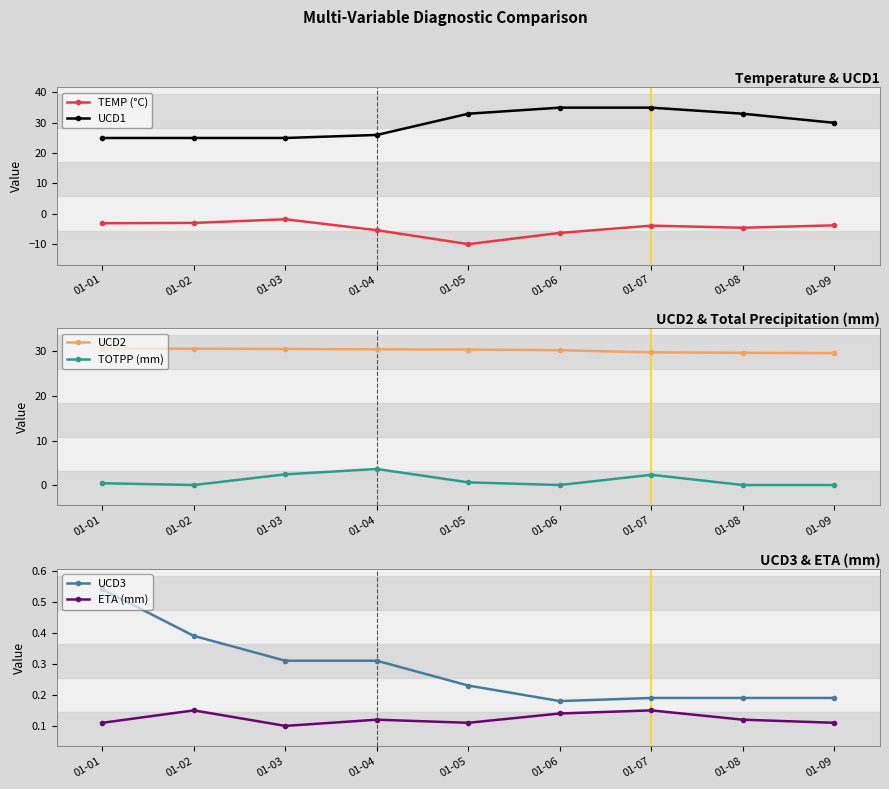

How many categories are shown in the chart?

9